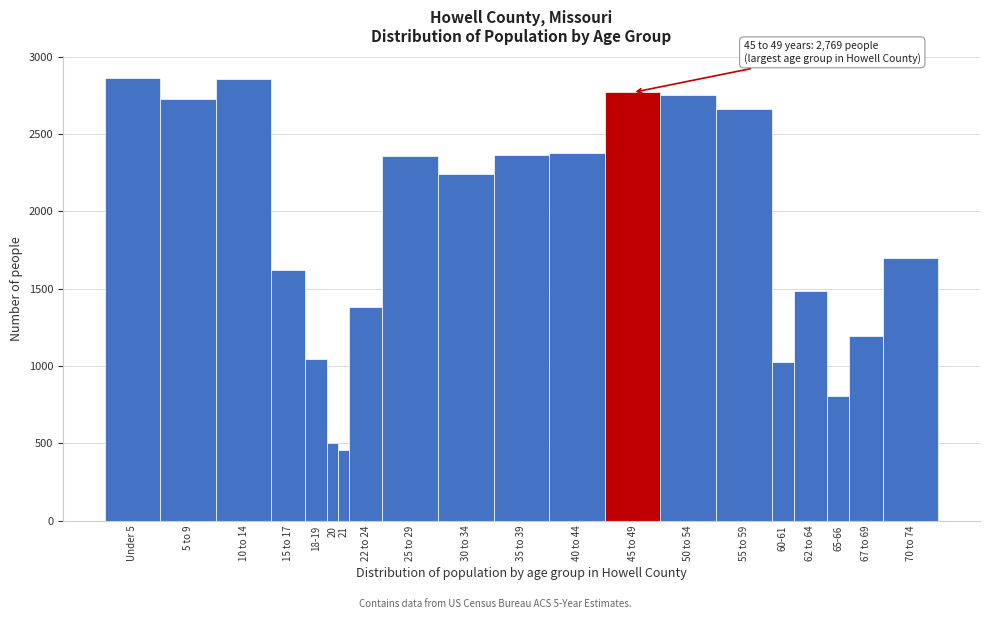

Read the value at 22 to 24.

1383